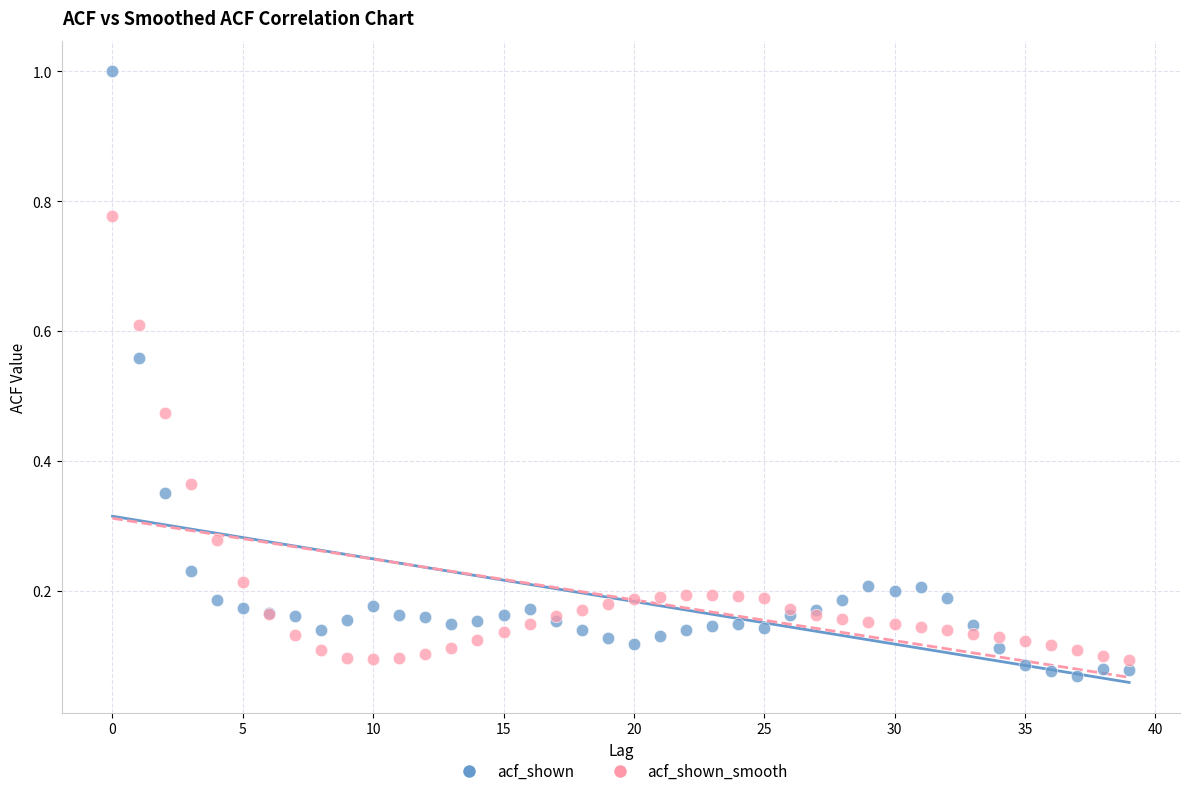

Which series reaches the maximum Y coordinate?

acf_shown